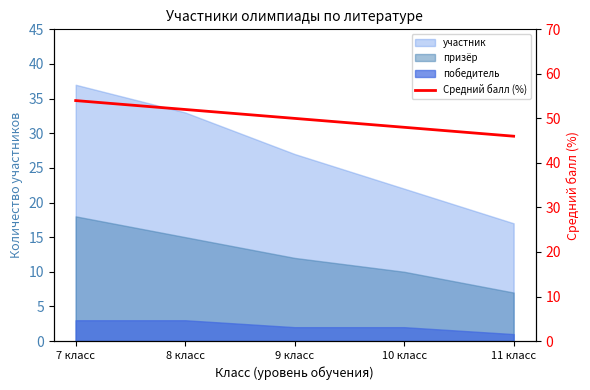

Is it true that the value at 7 класс is 54?

True